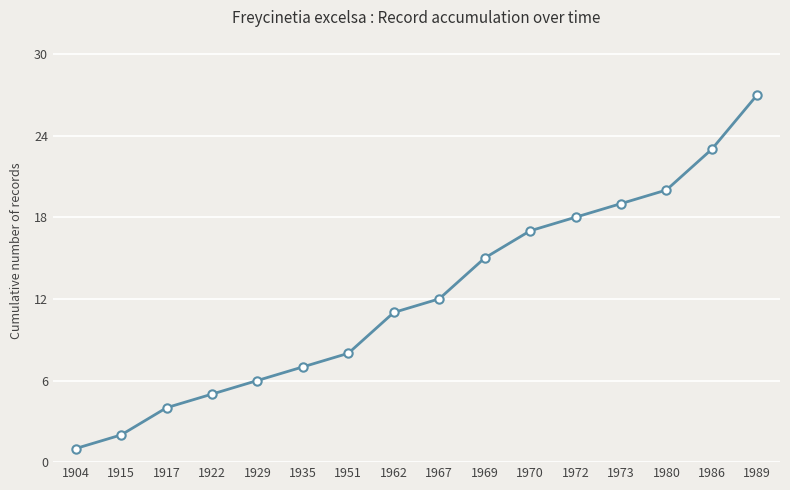

List the labels in order of value, largest first.

1989, 1986, 1980, 1973, 1972, 1970, 1969, 1967, 1962, 1951, 1935, 1929, 1922, 1917, 1915, 1904